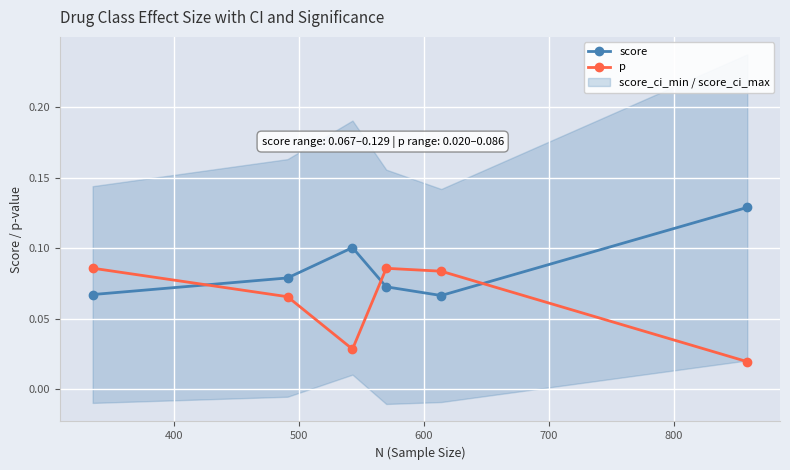

How many intersections are there between p and score?

3